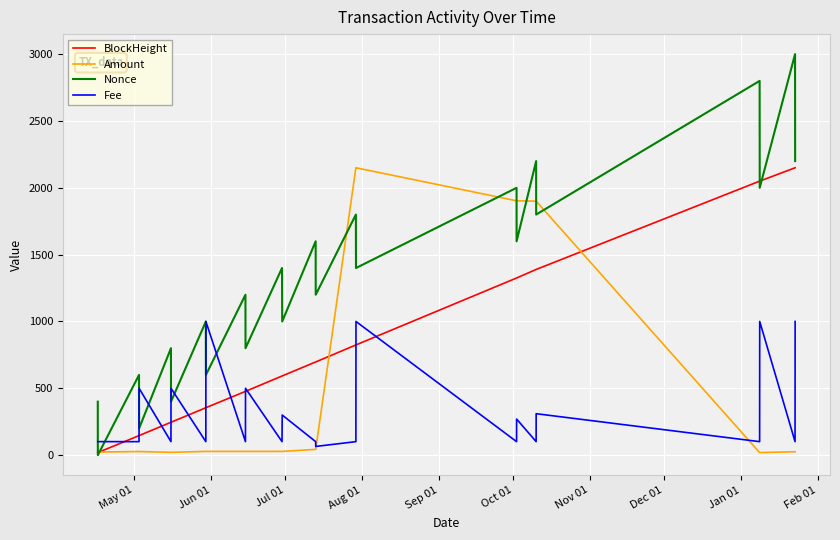

How many times do Nonce and Fee cross each other?

8